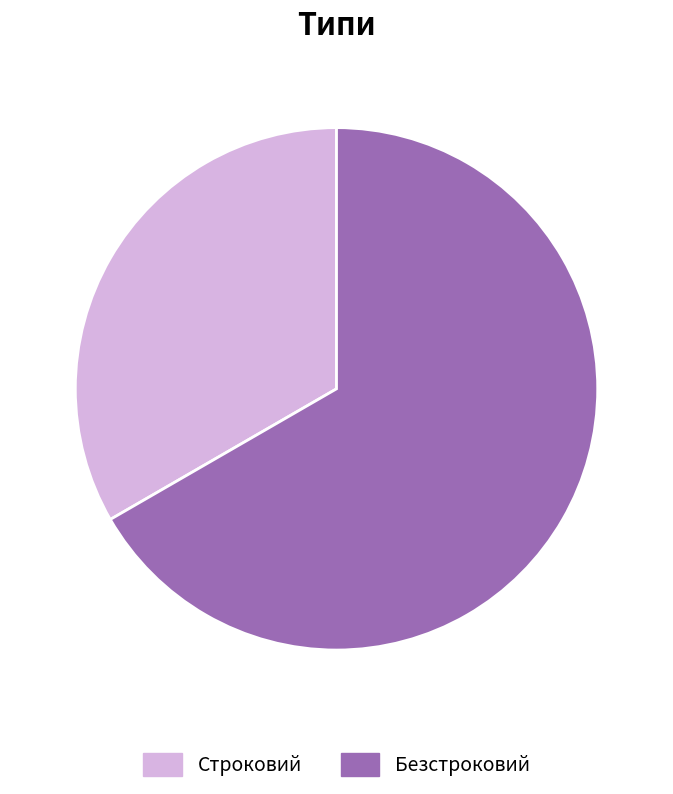

What is the largest slice in the pie chart?

Безстроковий